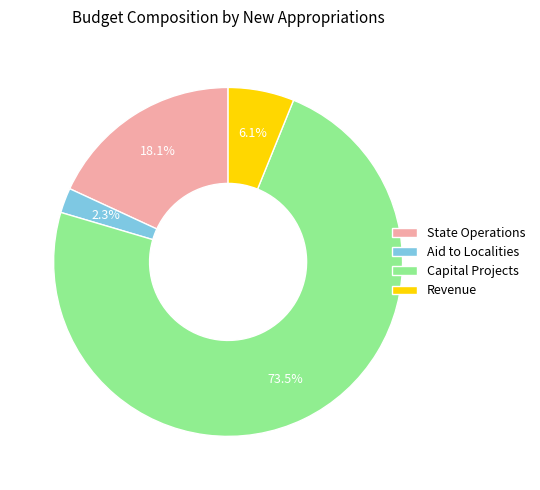

What is the smallest slice in the pie chart?

Aid to Localities